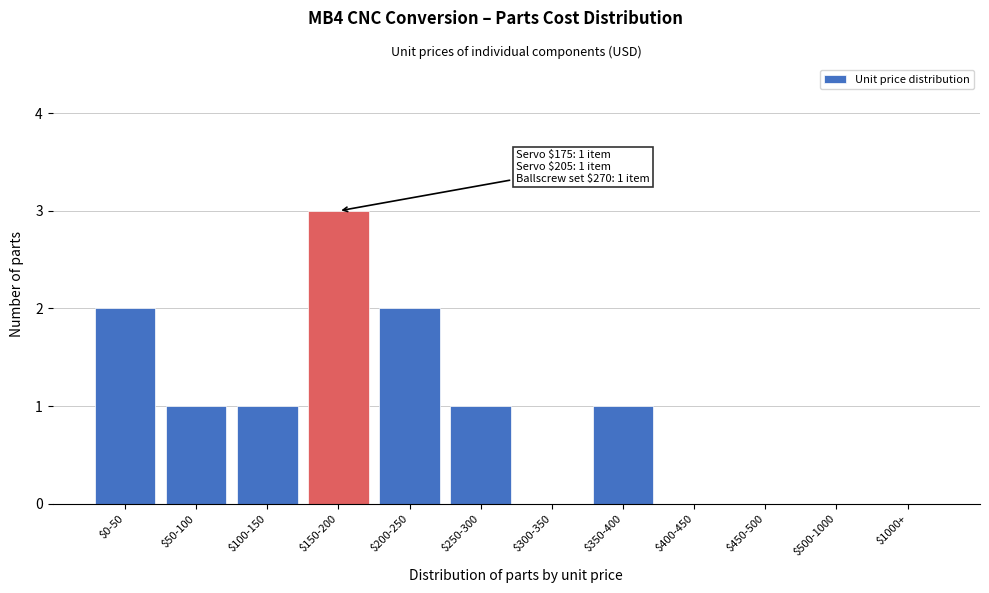

The chart shows a value of 0 at $400-450. True or false?

True